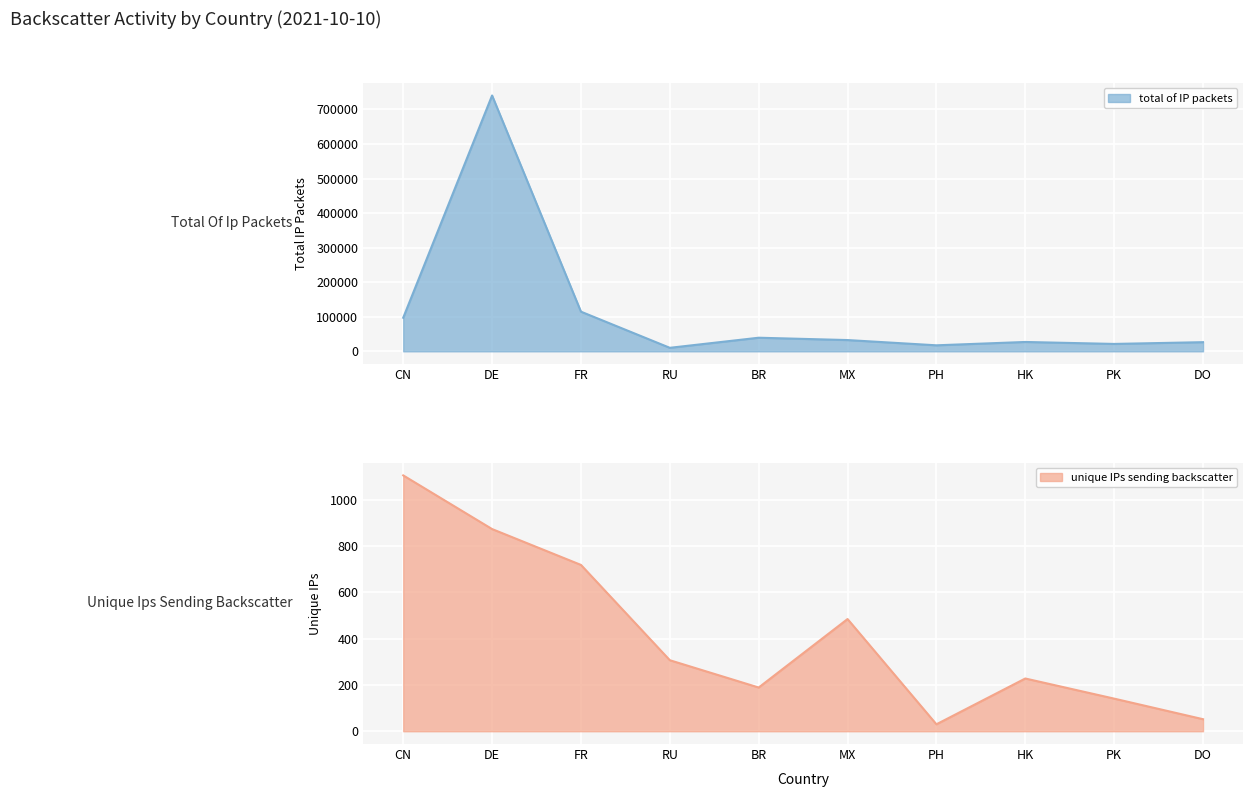

Reading left to right, what are all the values shown in this chart?

total of IP packets: 97221	740564	114796	10146	39355	32588	17394	27067	21393	26475
unique IPs sending backscatter: 1106	874	719	307	189	485	30	228	141	52